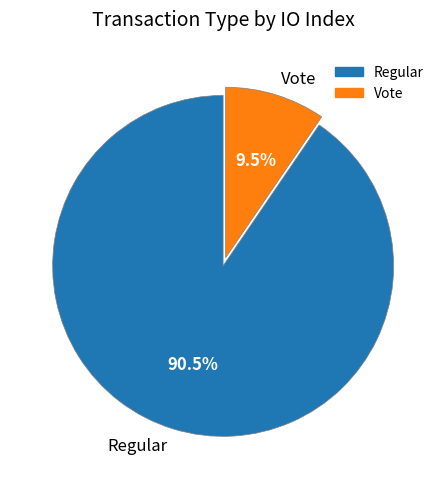

Combined, what portion of the pie is Regular and Vote?

100.0%